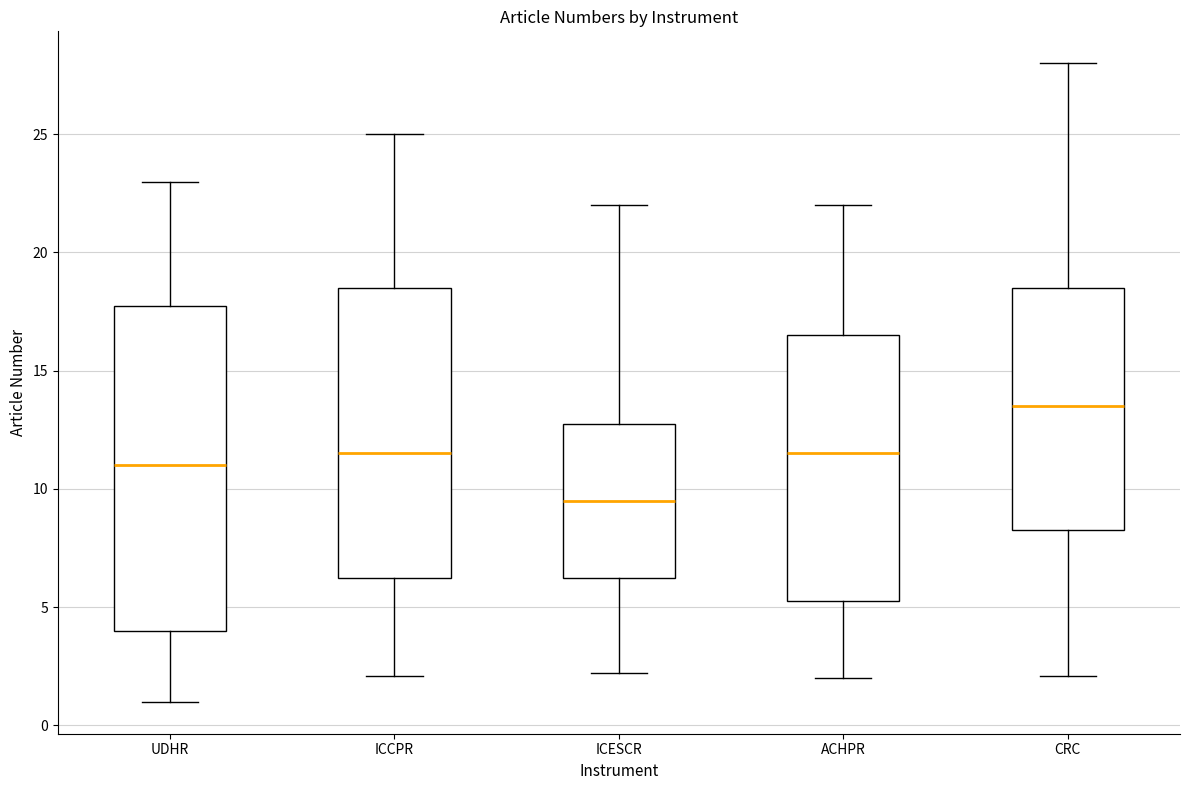

Which box has the highest median line?

CRC